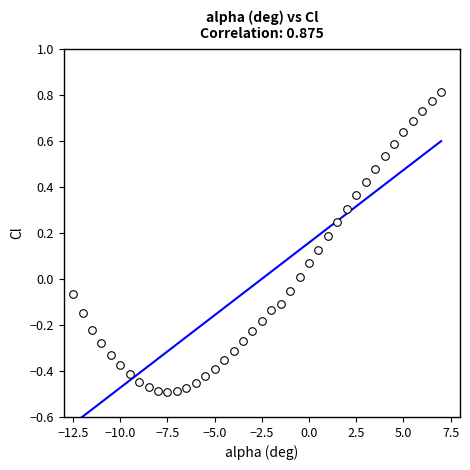

What is the range of Y values (max minus min)?

1.3